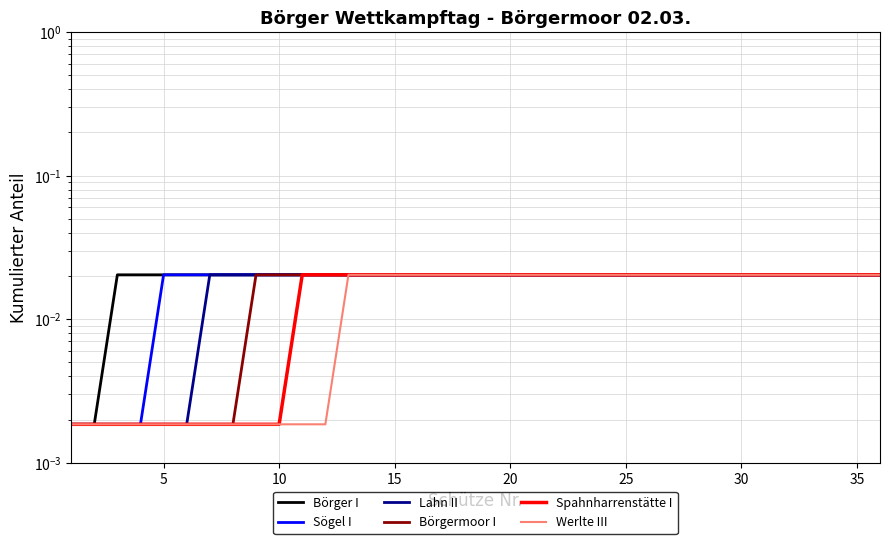

What is the label of the 26th point from the left?

25